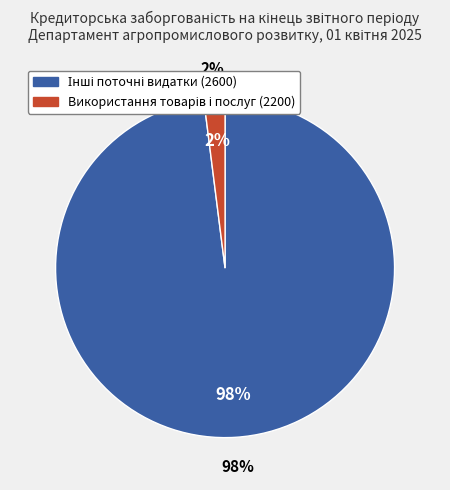

What percentage is NOT represented by Використання товарів і послуг (2200)?

98.0%